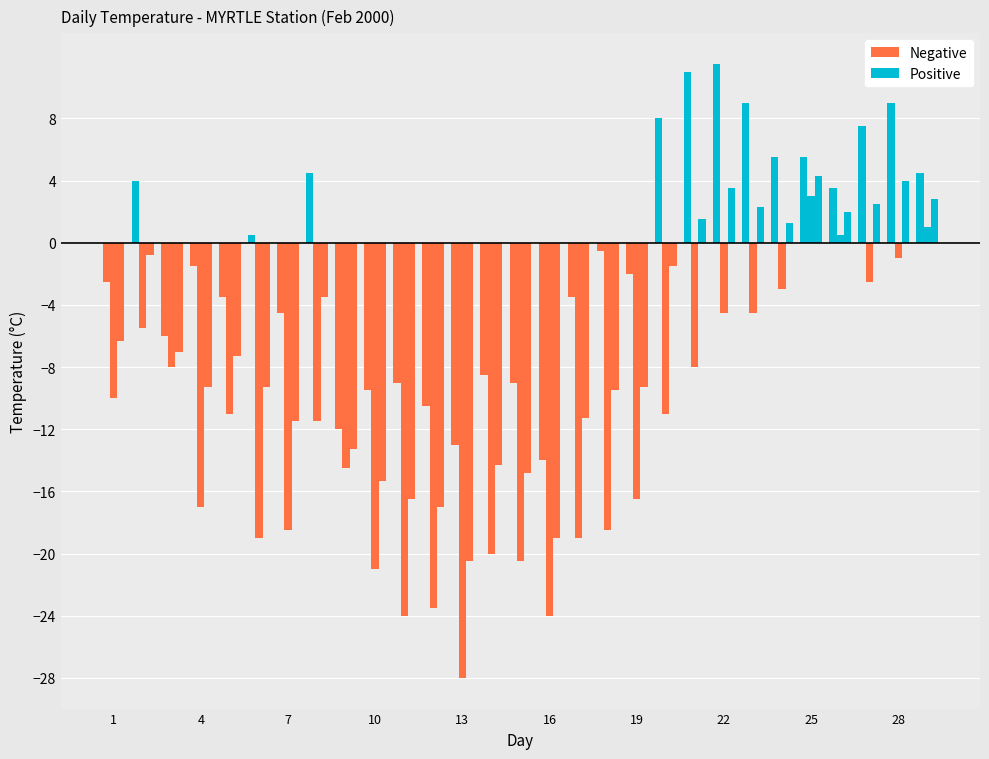

Which has a higher value, 24 or 15?

24